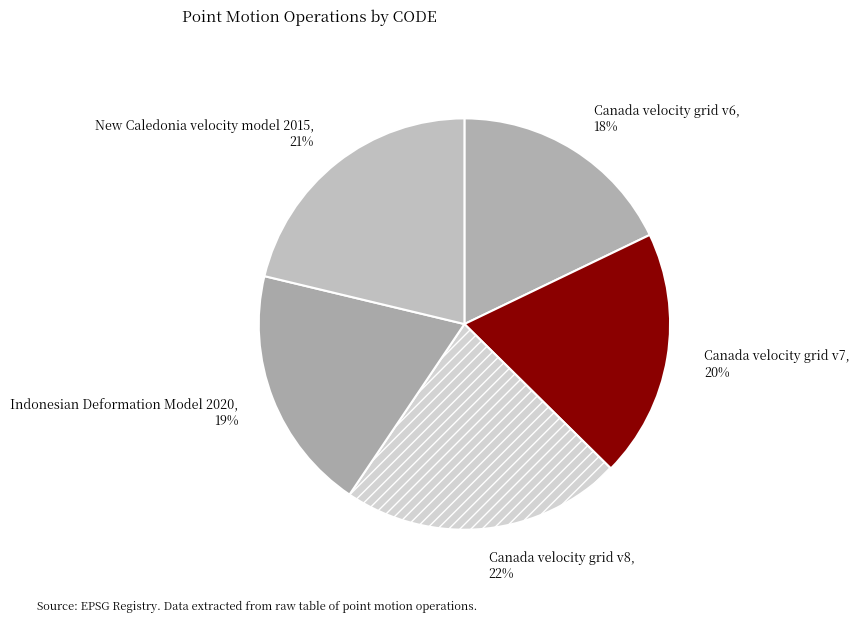

Is the sum of Indonesian Deformation Model 2020 and Canada velocity grid v8 greater than half?

No